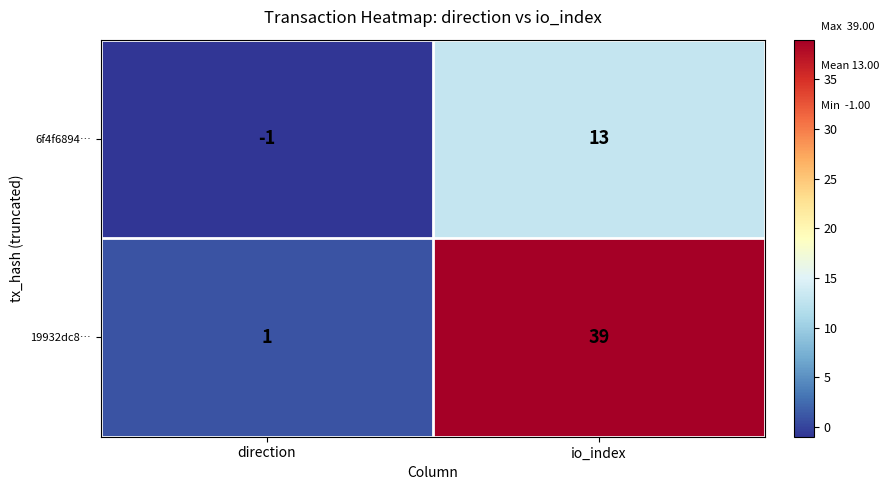

How many positive values does the 6f4f6894… series have?

1